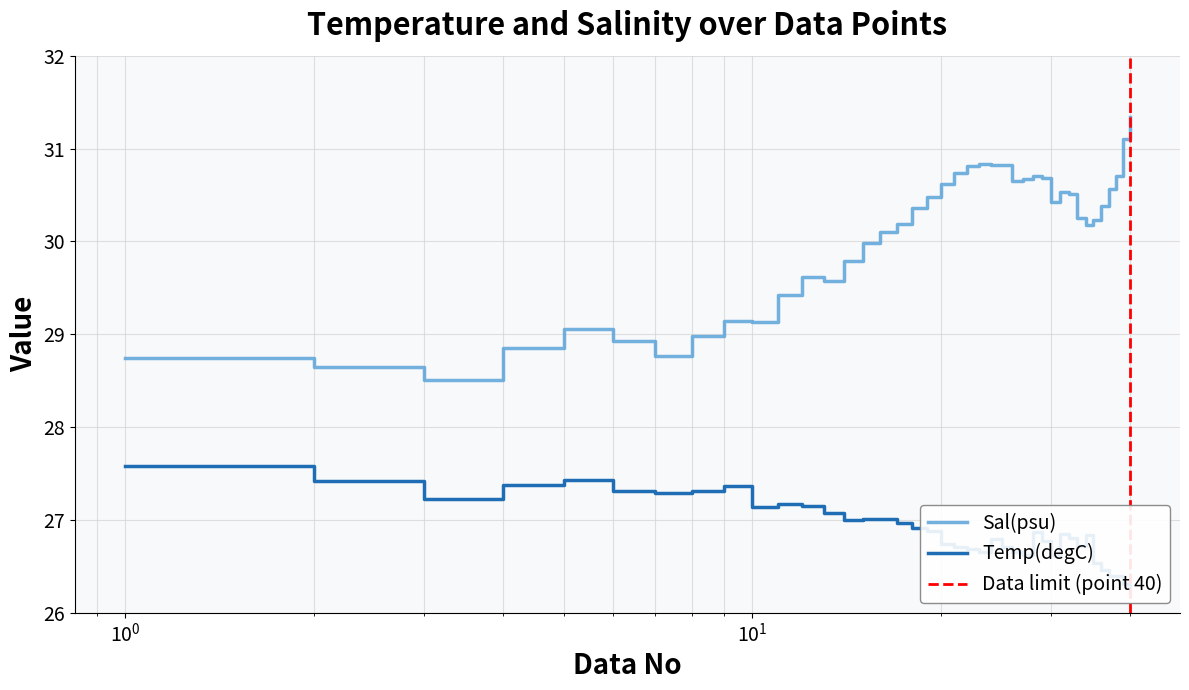

Rank the series by their average value, from lowest to highest.

Temp(degC), Sal(psu)